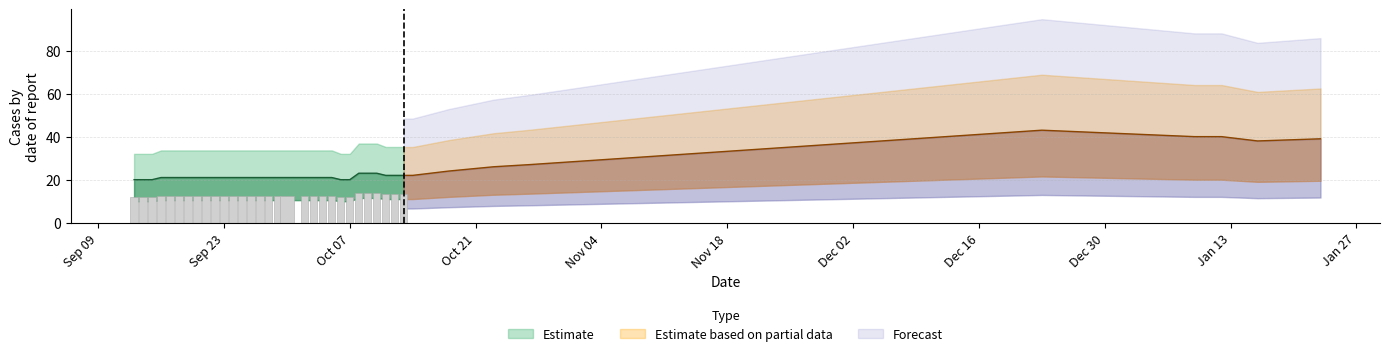

What is the approximate value at 16, to the nearest 5?

20